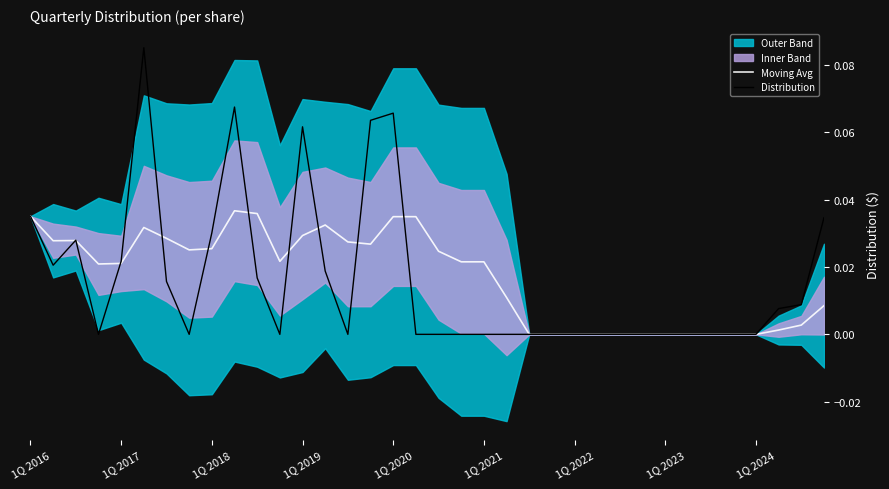

What position from the left is 13?

14